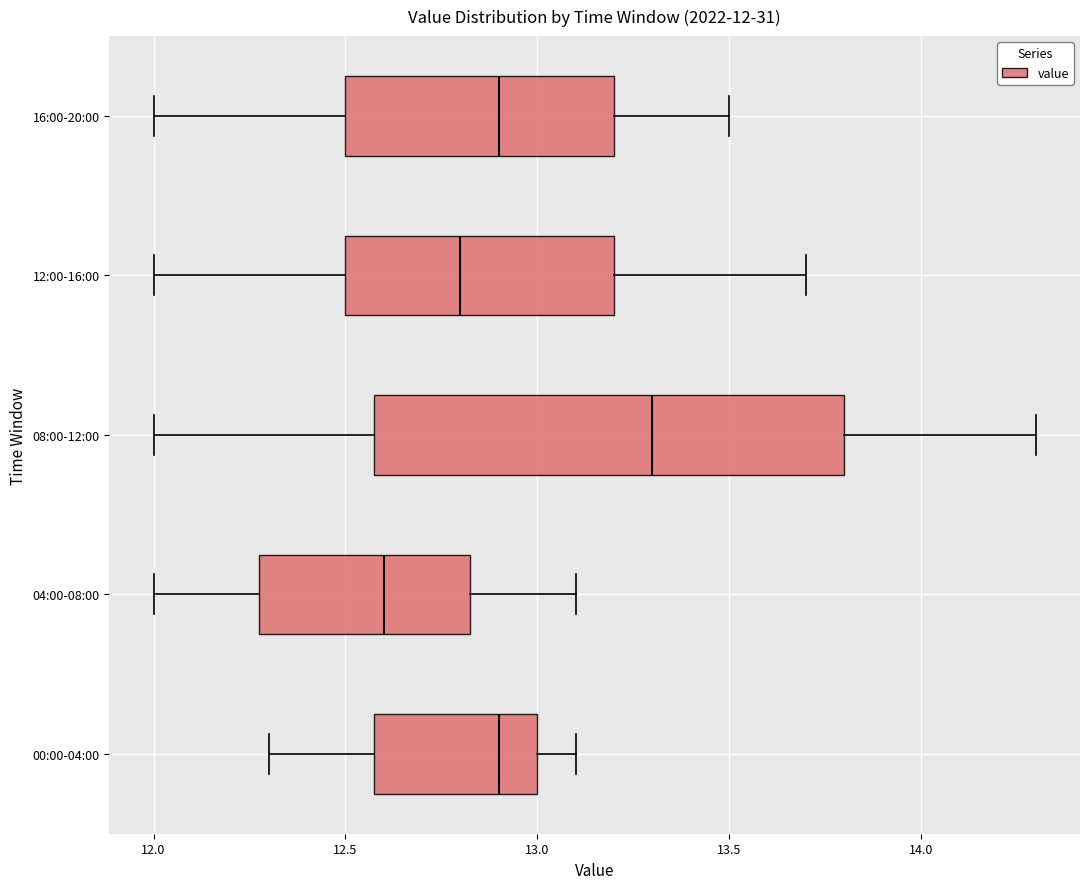

Which box's median line is the furthest to the right?

08:00-12:00